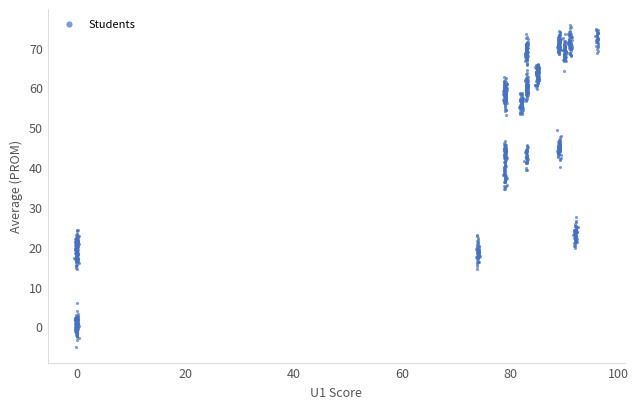

What is the range of Y values (max minus min)?

80.7